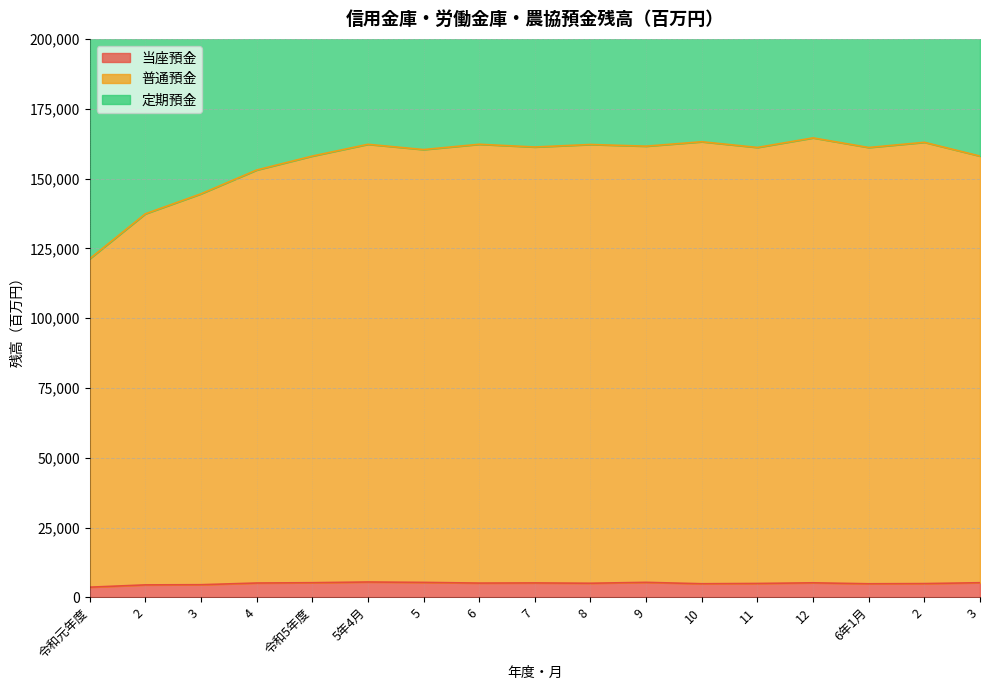

True or false: 普通預金 has a value of 56853 at 3.

False